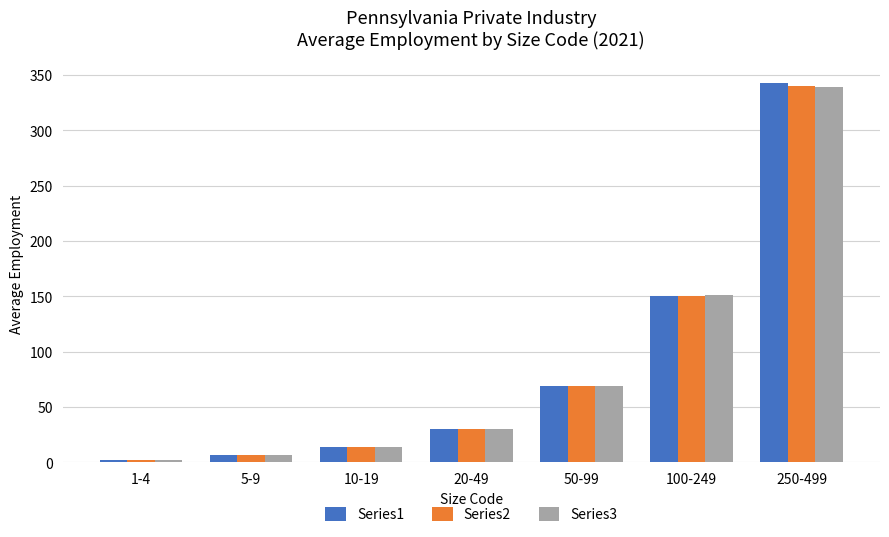

Which series has the widest spread of values?

Series1